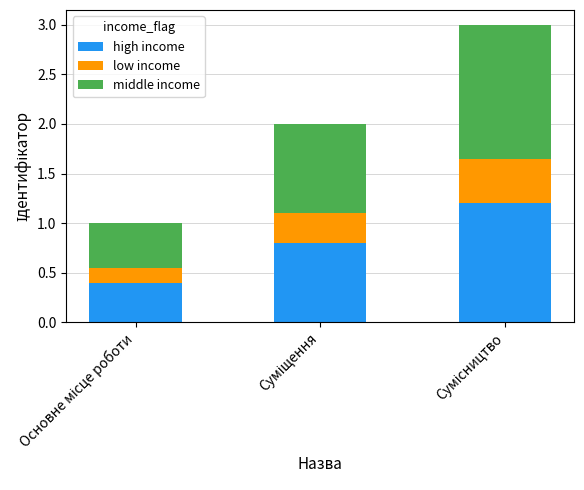

Does the chart contain stacked bars?

Yes